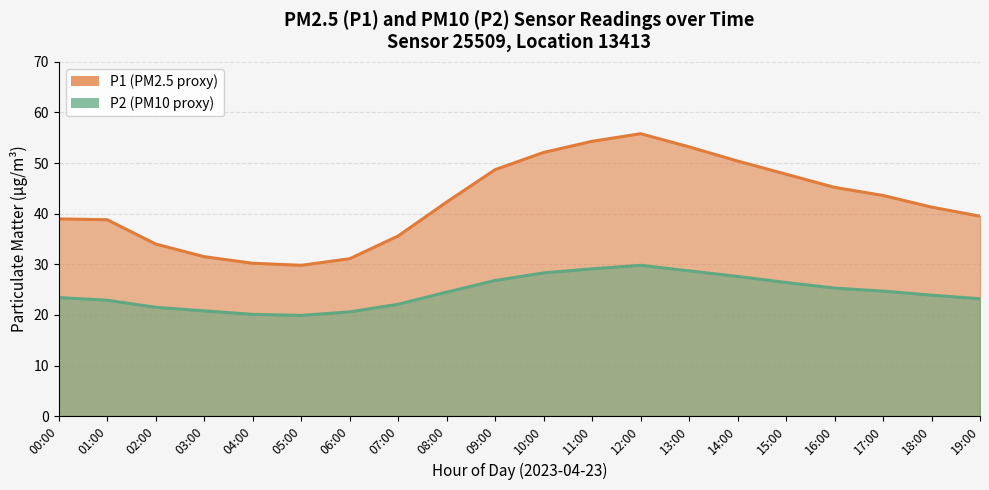

At which label is P2 closest to 24?

18:00